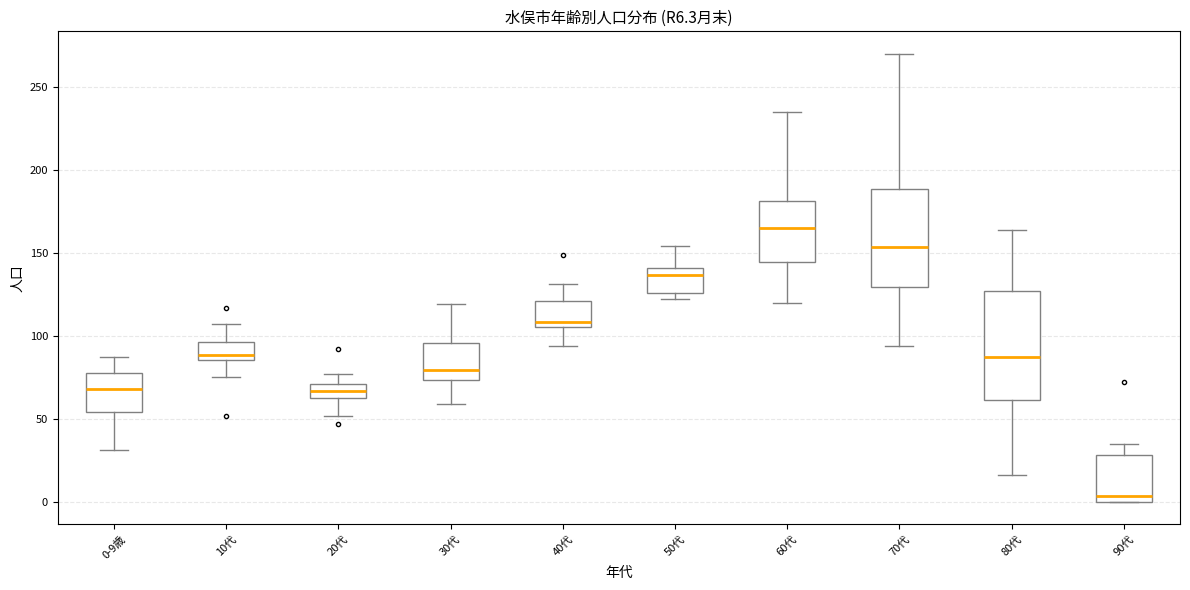

Which box's median line is the highest?

60代